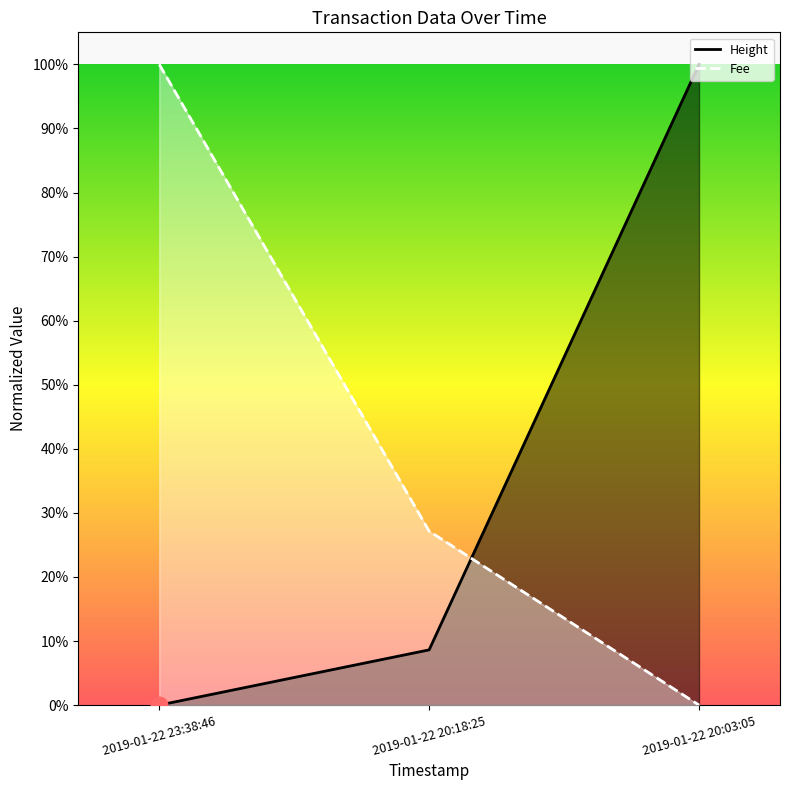

What is the total value across all series at 2019-01-22 20:18:25?

0.4